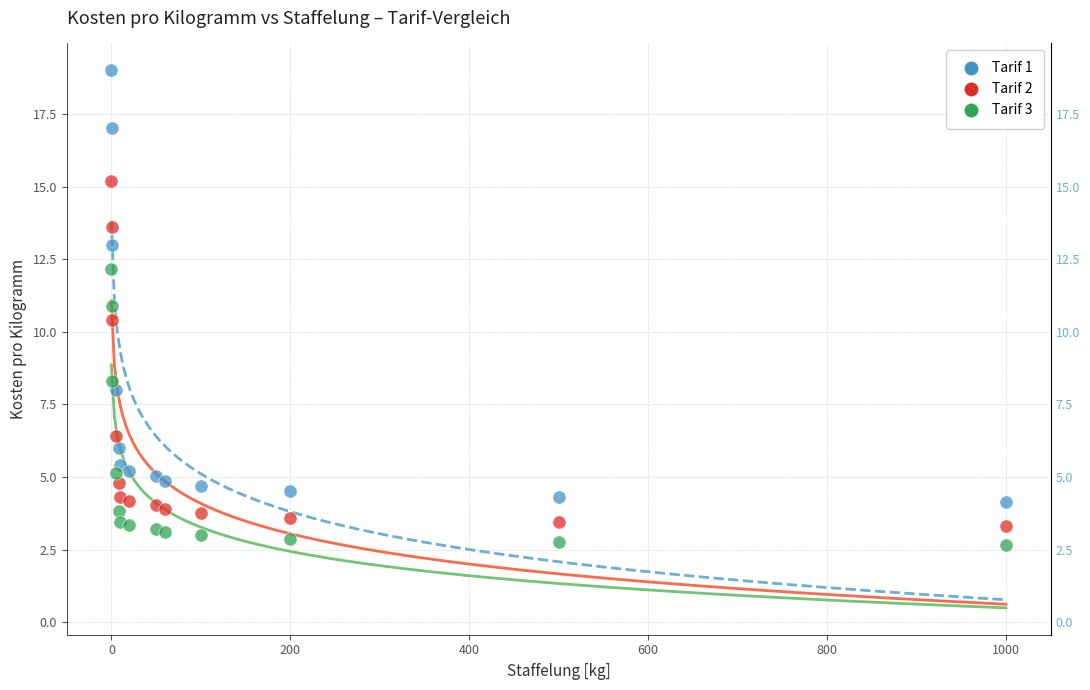

Which series reaches the maximum Y coordinate?

Tarif 1